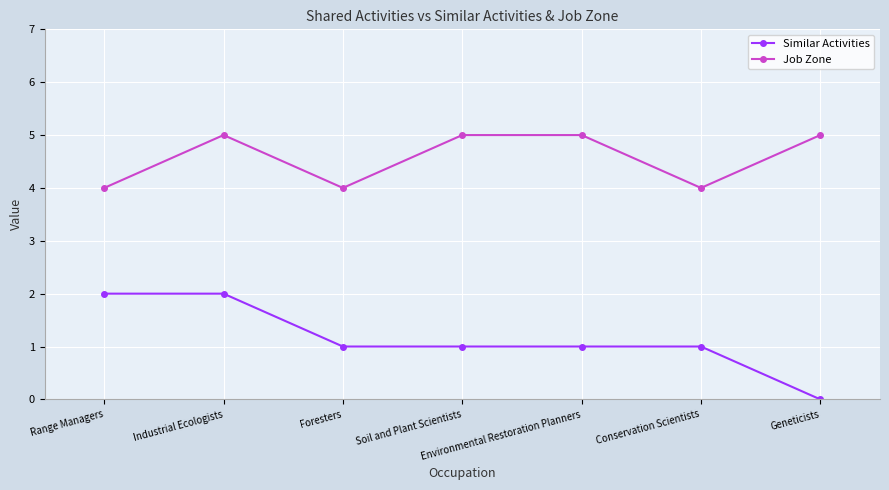

True or false: Similar Activities has a value of 1 at Conservation Scientists.

True